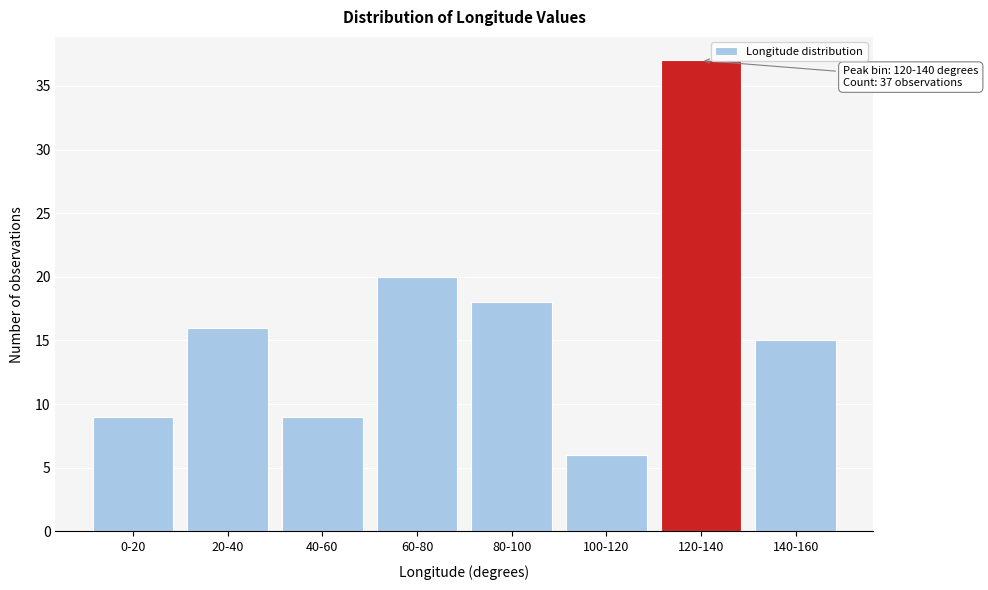

Reading left to right, transcribe all the data shown in this chart.

0-20=9	20-40=16	40-60=9	60-80=20	80-100=18	100-120=6	120-140=37	140-160=15